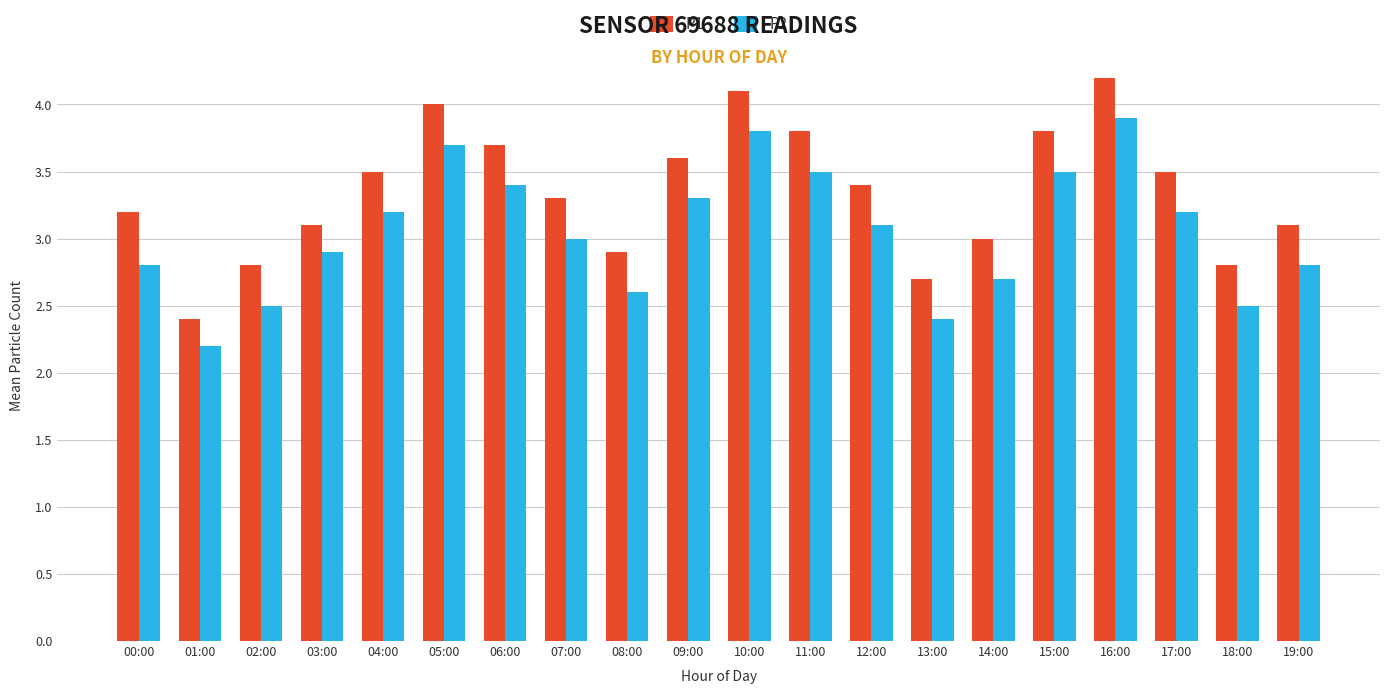

At how many categories does at least one series exceed 2?

20